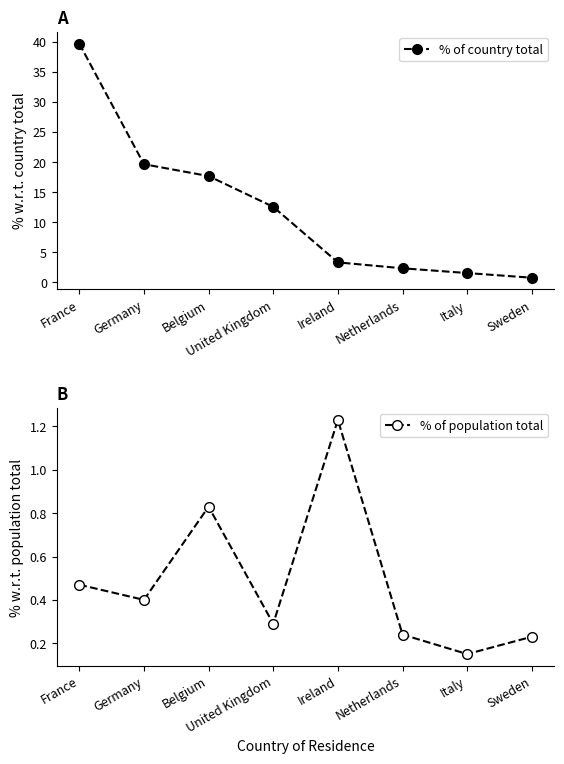

Does the chart display data point markers on the line(s)?

Yes